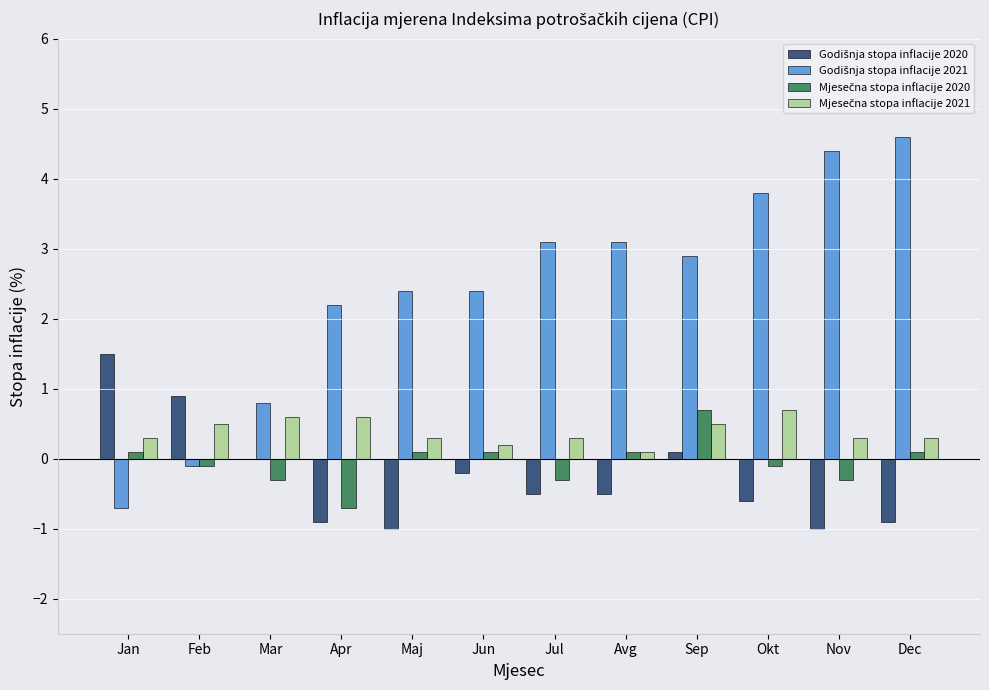

What is the greatest value displayed?

4.6